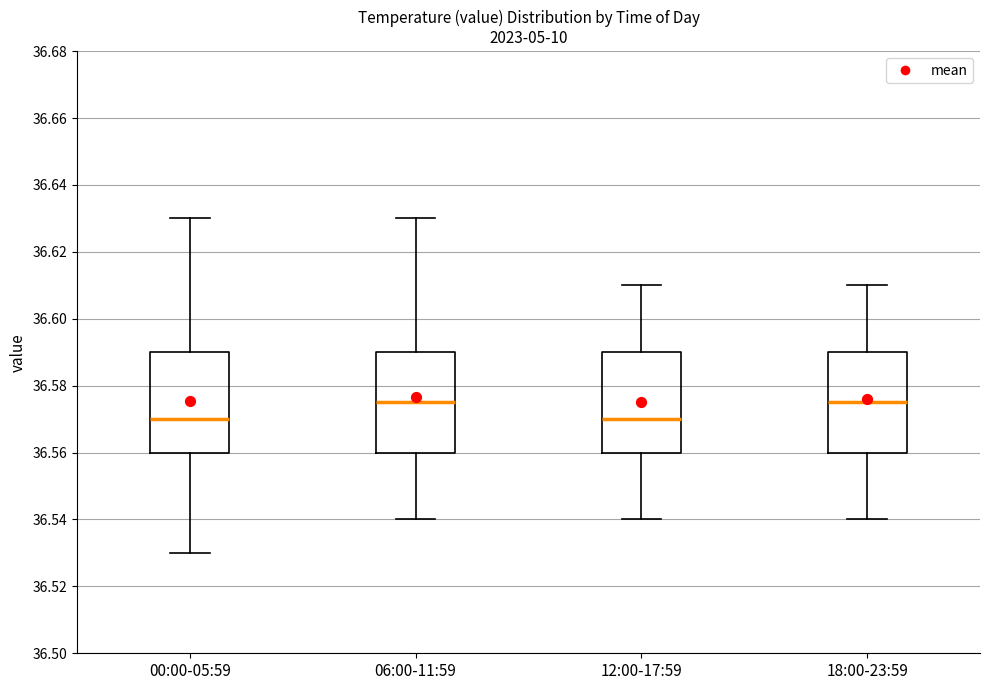

Reading left to right, transcribe this box plot: for each box, give where its median line is, the range the box spans, and where its two whiskers end, as read against the y-axis. The values are not printed on the chart, so give them approximately, as read against the axis.

00:00-05:59: median 36.570, box 36.560 to 36.590, whiskers 36.530 to 36.630
06:00-11:59: median 36.576, box 36.560 to 36.590, whiskers 36.540 to 36.630
12:00-17:59: median 36.570, box 36.560 to 36.590, whiskers 36.540 to 36.610
18:00-23:59: median 36.576, box 36.560 to 36.590, whiskers 36.540 to 36.610